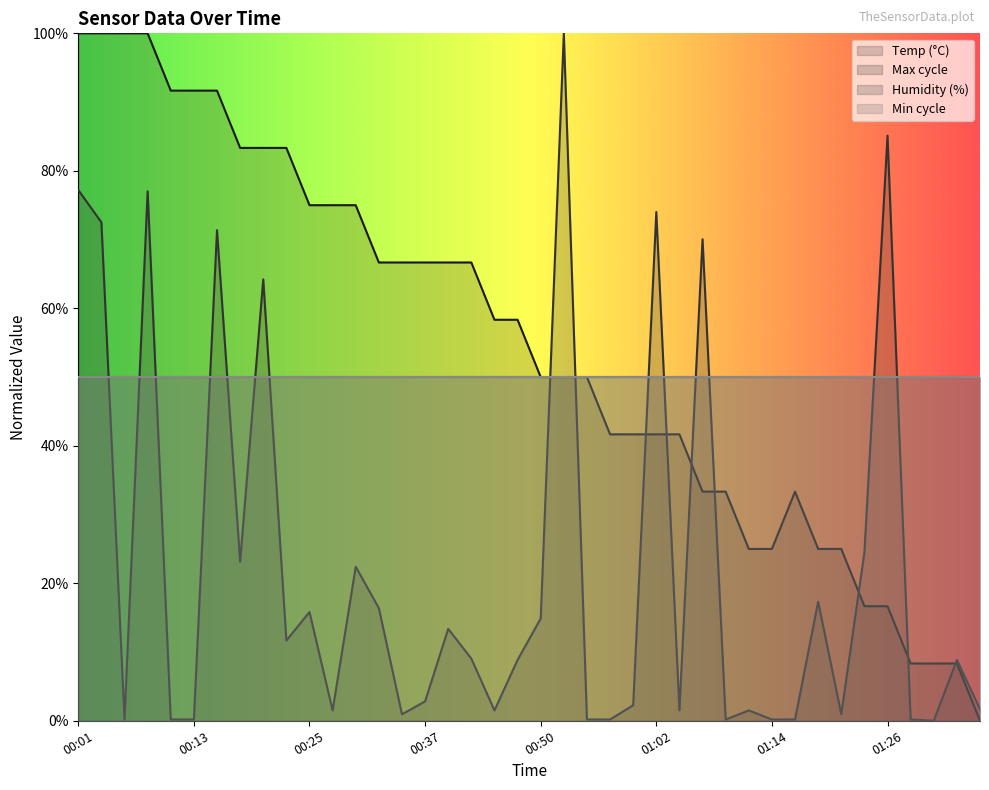

Where is Max_cycle nearest to the value 0?

01:31